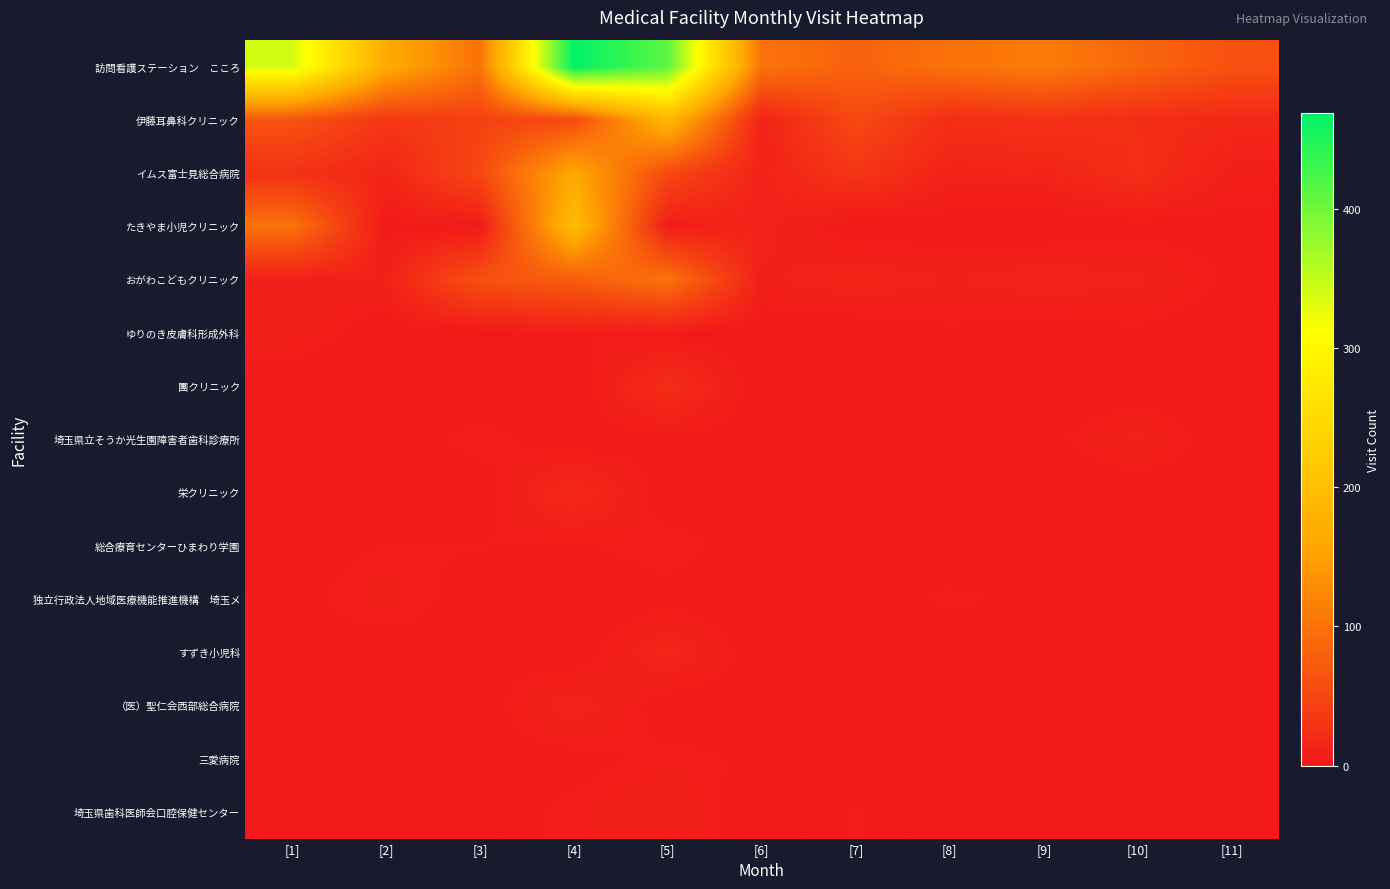

Between [5] and [6], which series saw the biggest shift?

訪問看護ステーション こころ